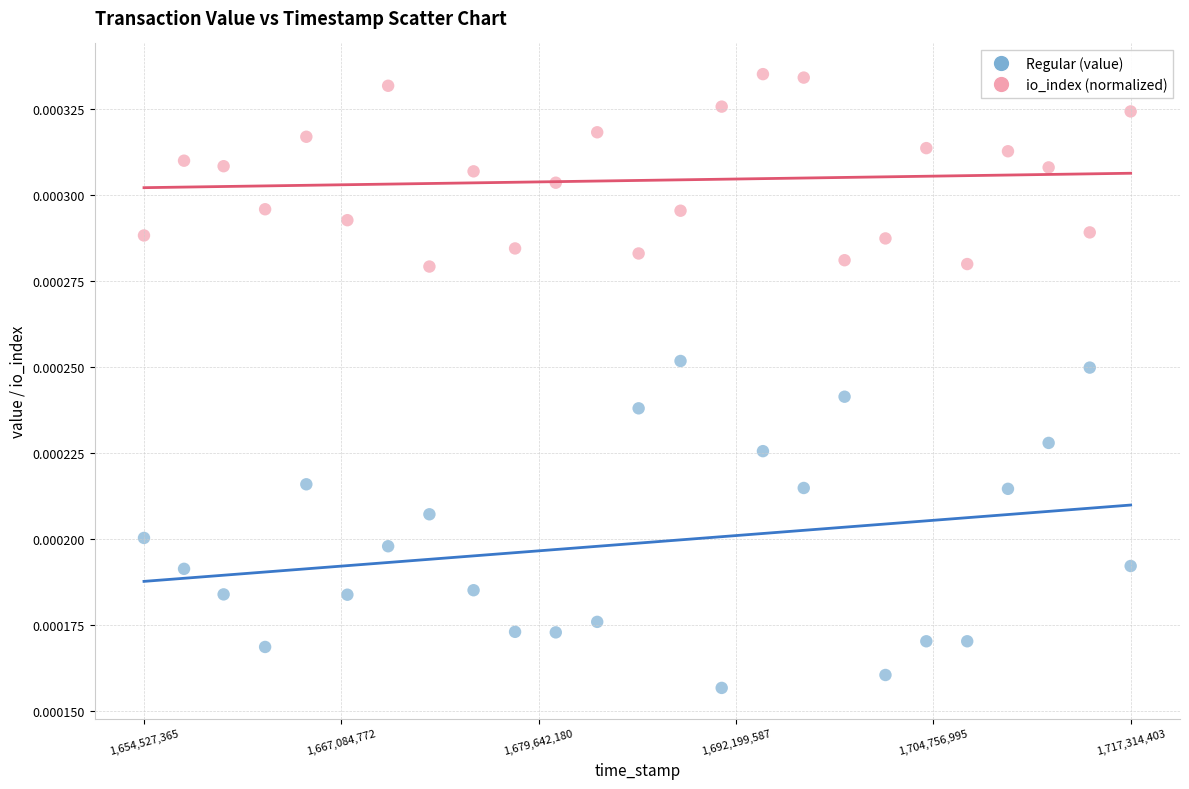

Which series contains the highest Y value?

io_index (normalized)